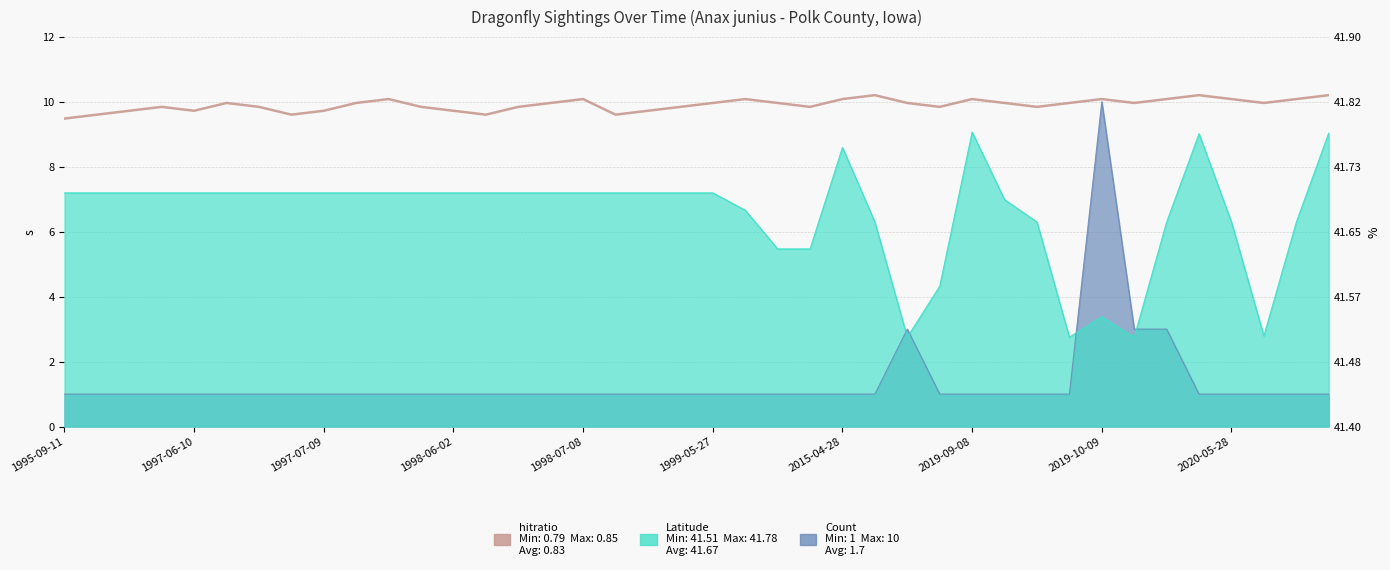

What is the minimum value shown in the chart?

9.5